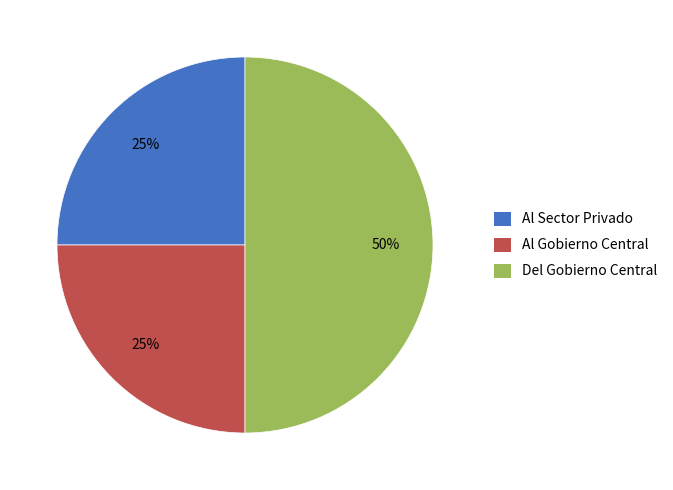

Combined, do Del Gobierno Central and Al Gobierno Central account for over 50%?

Yes